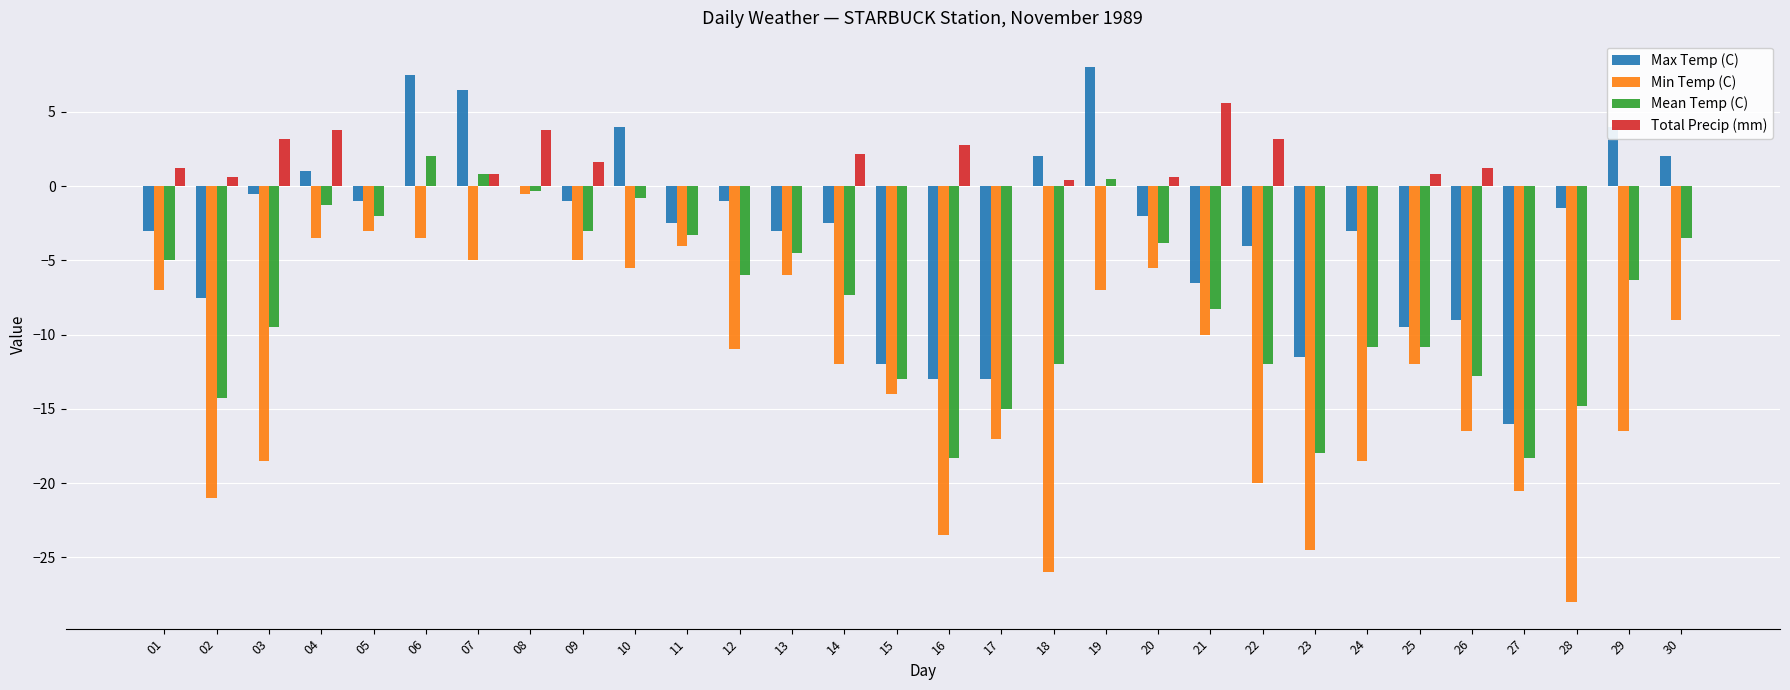

The Max Temp (C) series shows -13.0 at 17. True or false?

True